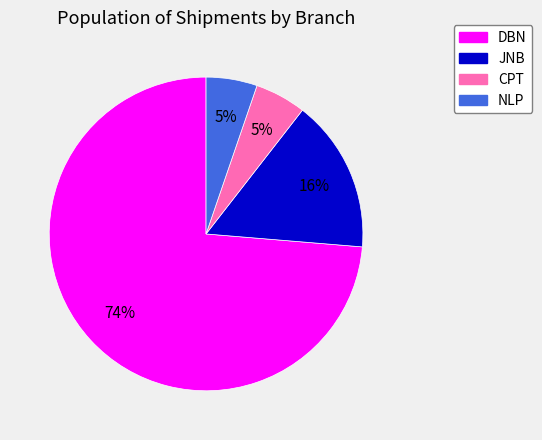

To the nearest percent, what is the difference between the NLP and JNB slice percentages?

11%